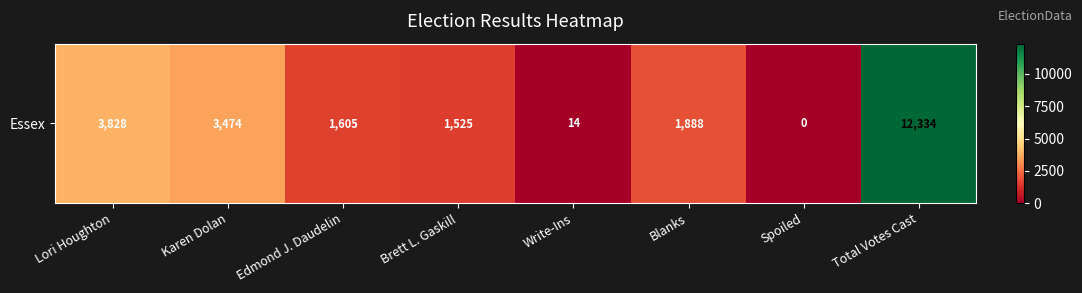

Is it true that the value at Total Votes Cast is 6250?

False